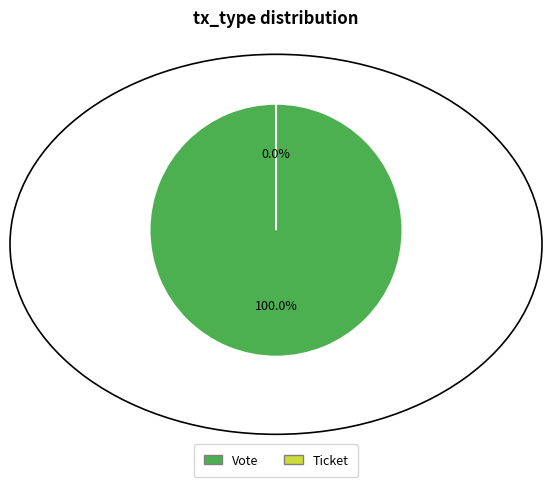

Which has a higher value, Vote or Ticket?

Vote